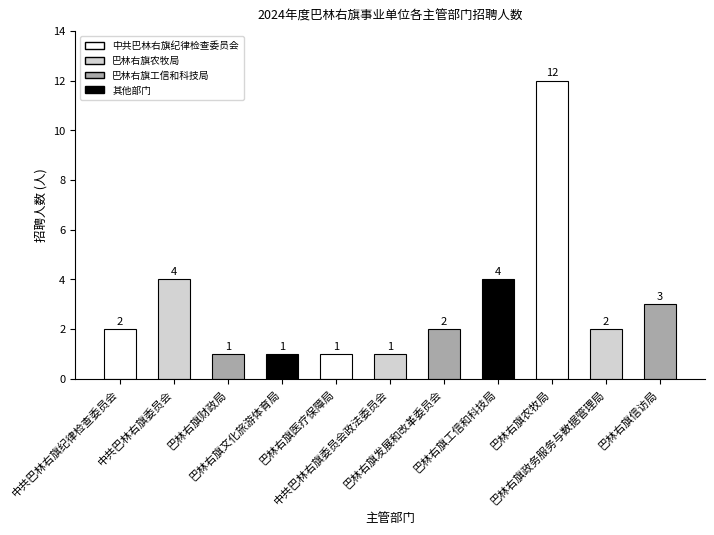

What is the difference between the maximum and second lowest values?

11